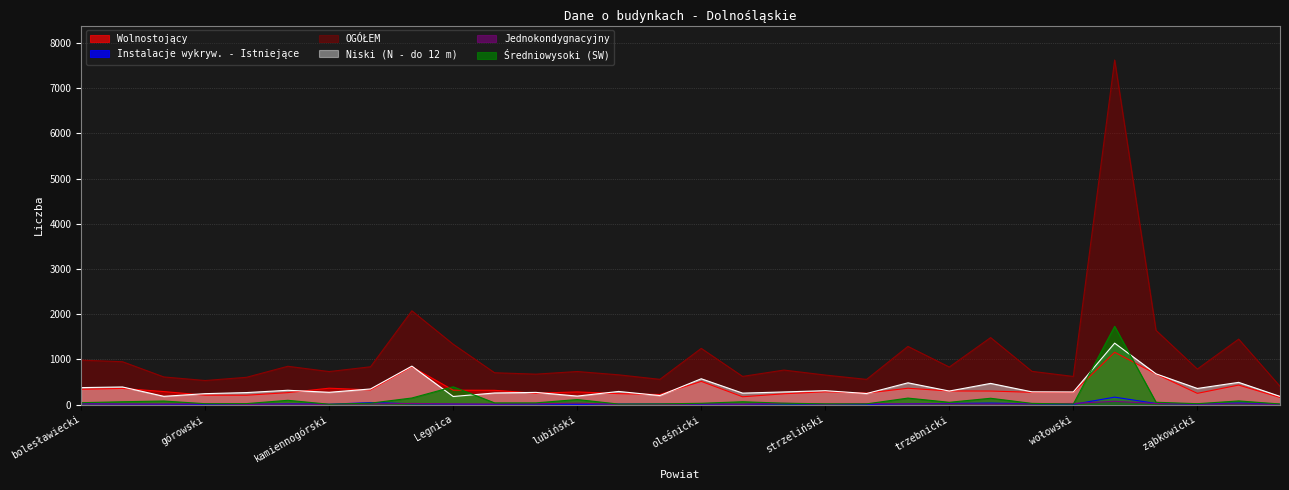

What is the average value of the Niski (N - do 12 m) series?

370